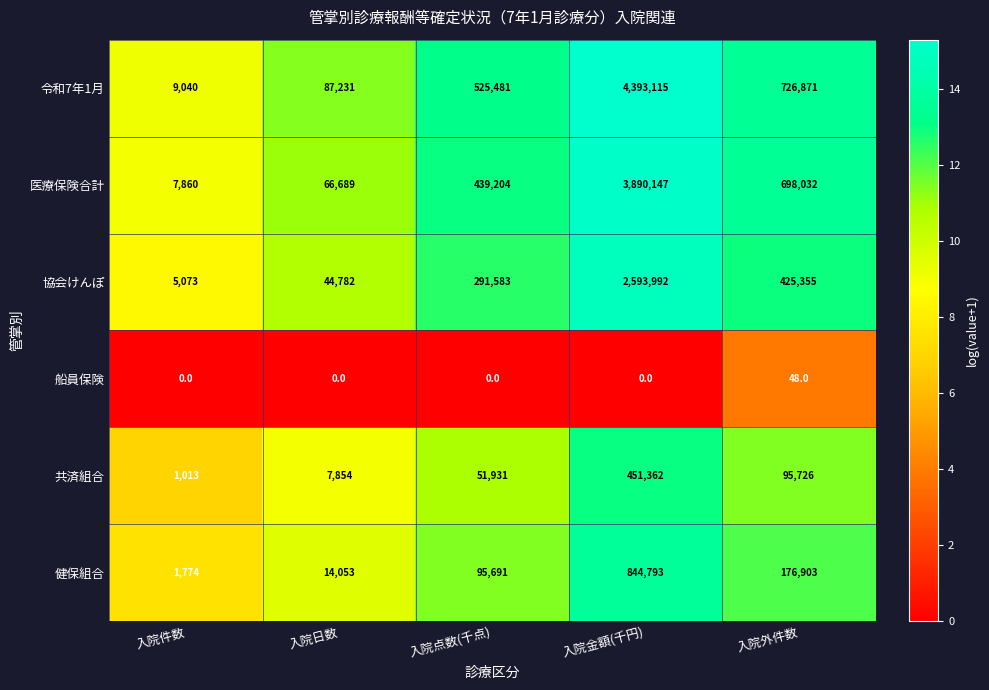

The 協会けんぽ series shows 425355 at 入院外件数. True or false?

True